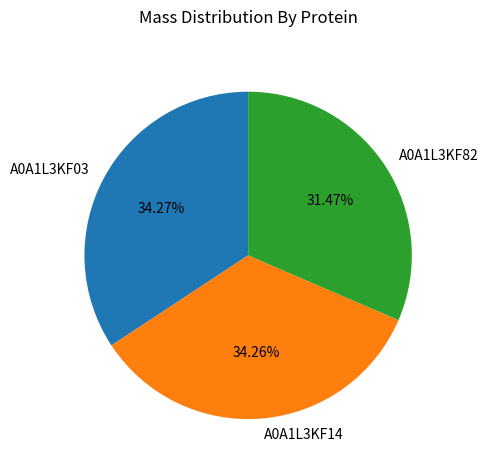

Is there a majority slice in this chart?

No